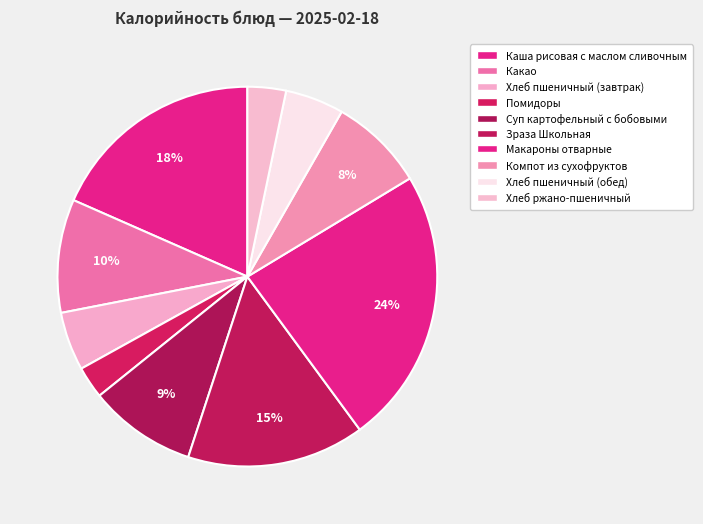

True or false: Компот из сухофруктов accounts for 8% of the total.

True